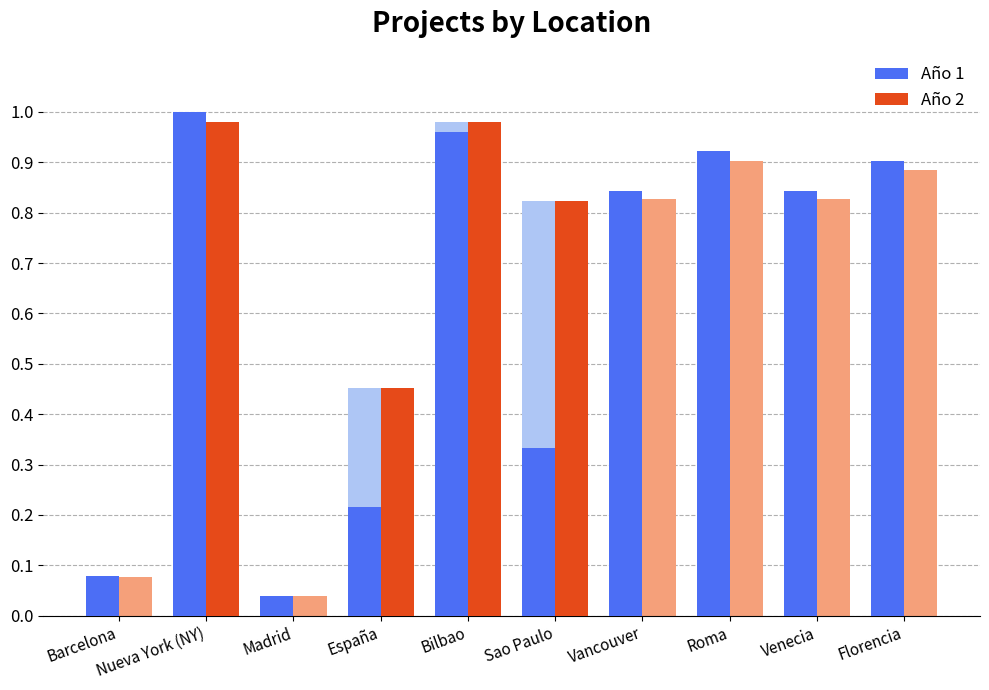

Rank the series by their average value, from lowest to highest.

Año 2, Año 1